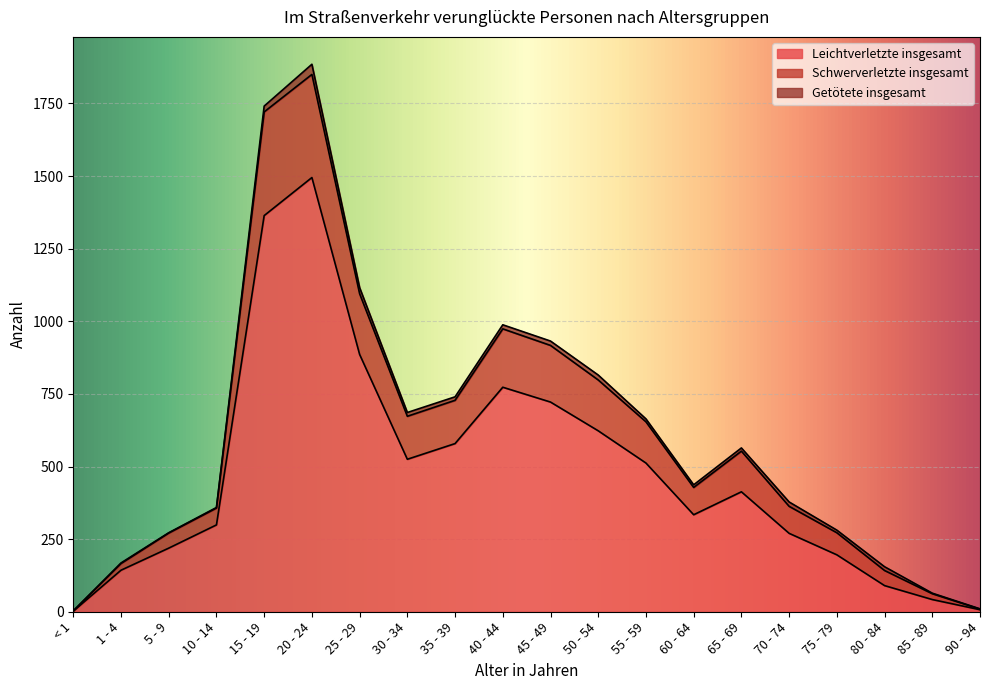

At which label does Leichtverletzte insgesamt reach its peak?

20 - 24